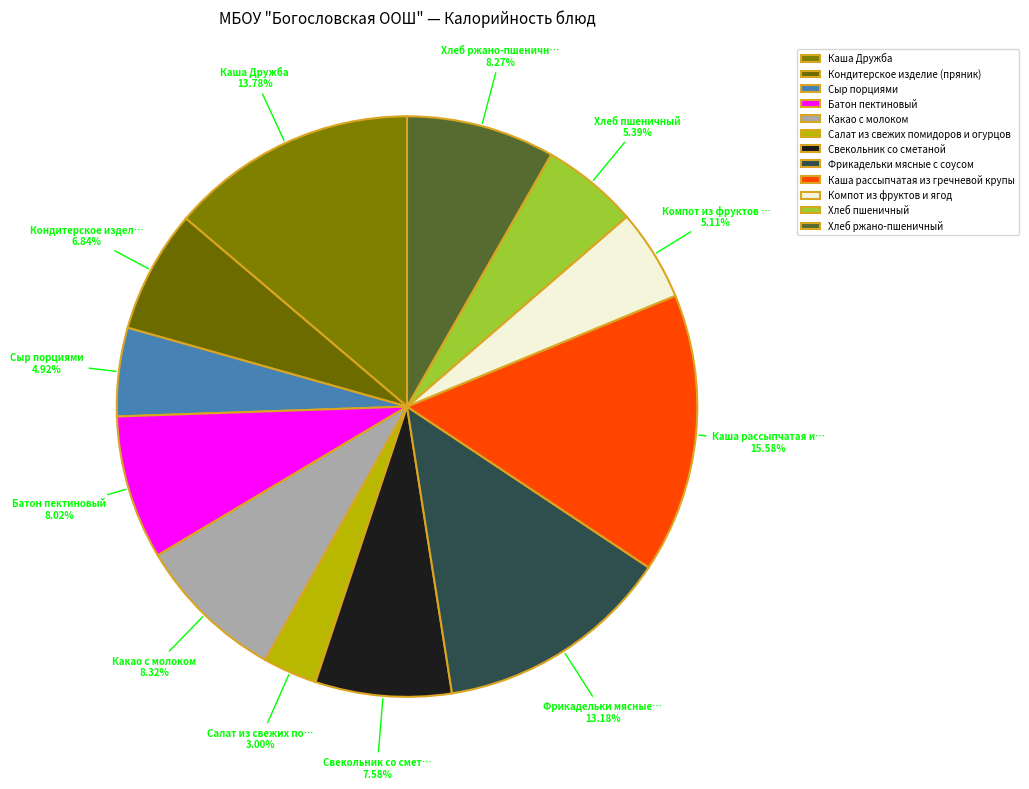

What is the change in value from Салат из свежих помидоров и огурцов to Каша рассыпчатая из гречневой крупы?

+164.2